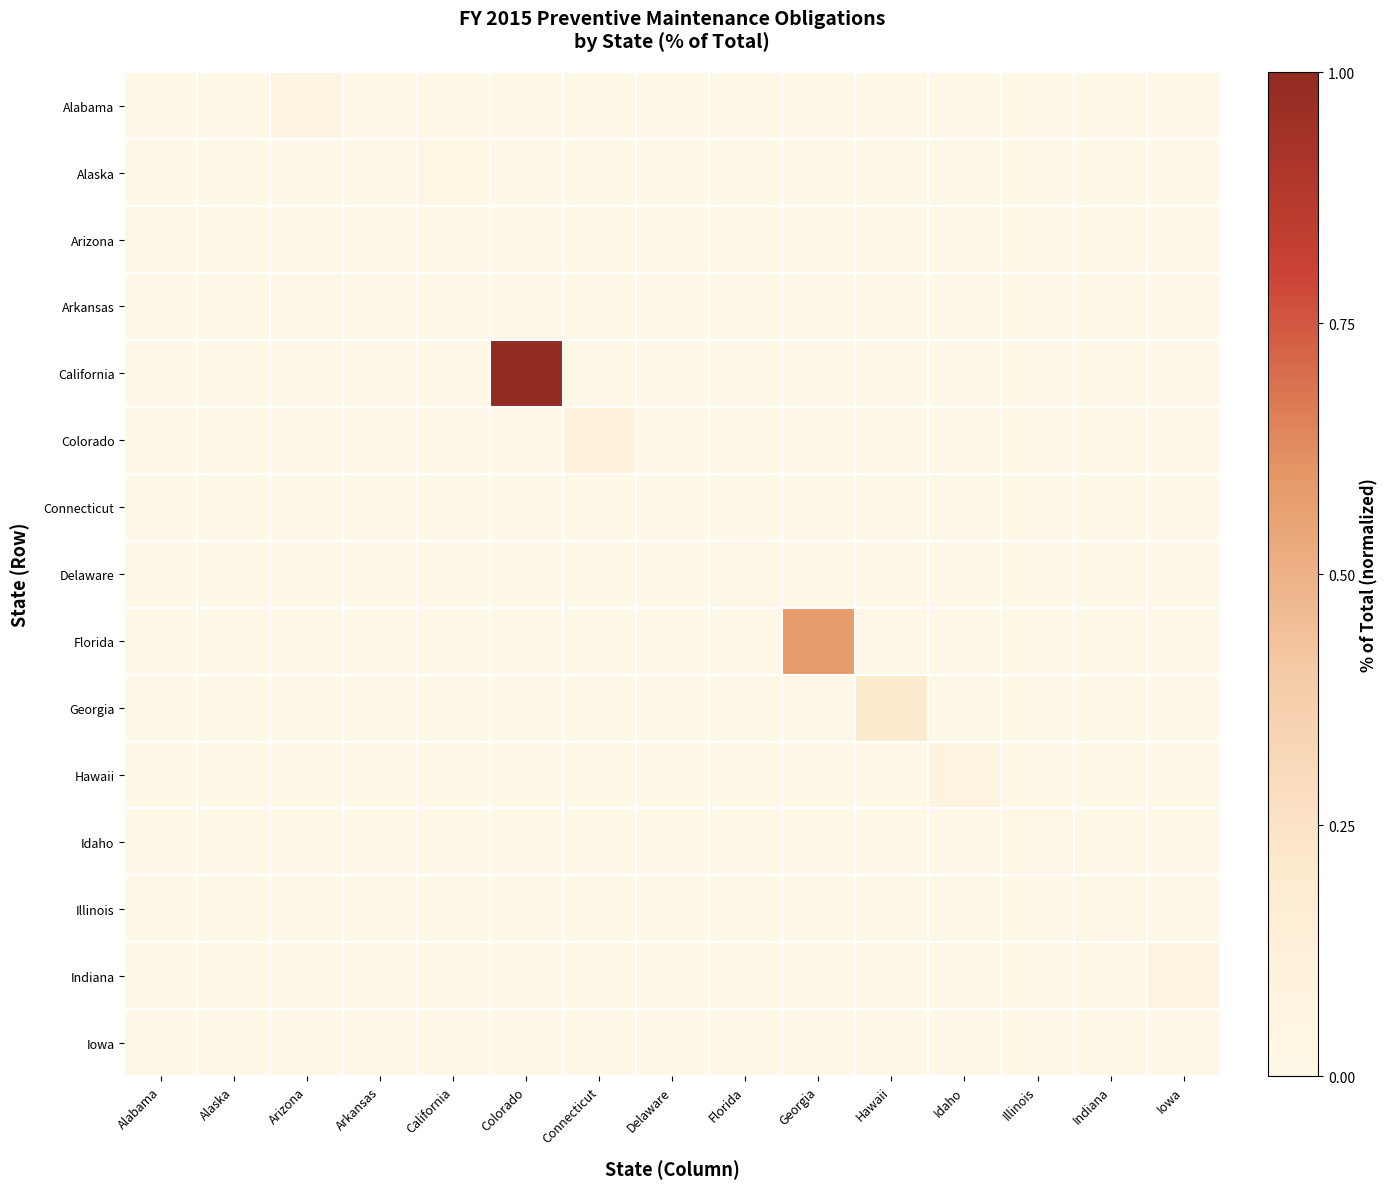

Reading left to right, transcribe all the data shown in this chart.

Alabama: Alabama=0.0	Alaska=0.0	Arizona=0.1	Arkansas=0.0	California=0.0	Colorado=0.0	Connecticut=0.0	Delaware=0.0	Florida=0.0	Georgia=0.0	Hawaii=0.0	Idaho=0.0	Illinois=0.0	Indiana=0.0	Iowa=0.0
Alaska: Alabama=0.0	Alaska=0.0	Arizona=0.0	Arkansas=0.0	California=0.0	Colorado=0.0	Connecticut=0.0	Delaware=0.0	Florida=0.0	Georgia=0.0	Hawaii=0.0	Idaho=0.0	Illinois=0.0	Indiana=0.0	Iowa=0.0
Arizona: Alabama=0.0	Alaska=0.0	Arizona=0.0	Arkansas=0.0	California=0.0	Colorado=0.0	Connecticut=0.0	Delaware=0.0	Florida=0.0	Georgia=0.0	Hawaii=0.0	Idaho=0.0	Illinois=0.0	Indiana=0.0	Iowa=0.0
Arkansas: Alabama=0.0	Alaska=0.0	Arizona=0.0	Arkansas=0.0	California=0.0	Colorado=0.0	Connecticut=0.0	Delaware=0.0	Florida=0.0	Georgia=0.0	Hawaii=0.0	Idaho=0.0	Illinois=0.0	Indiana=0.0	Iowa=0.0
California: Alabama=0.0	Alaska=0.0	Arizona=0.0	Arkansas=0.0	California=0.0	Colorado=1.0	Connecticut=0.0	Delaware=0.0	Florida=0.0	Georgia=0.0	Hawaii=0.0	Idaho=0.0	Illinois=0.0	Indiana=0.0	Iowa=0.0
Colorado: Alabama=0.0	Alaska=0.0	Arizona=0.0	Arkansas=0.0	California=0.0	Colorado=0.0	Connecticut=0.1	Delaware=0.0	Florida=0.0	Georgia=0.0	Hawaii=0.0	Idaho=0.0	Illinois=0.0	Indiana=0.0	Iowa=0.0
Connecticut: Alabama=0.0	Alaska=0.0	Arizona=0.0	Arkansas=0.0	California=0.0	Colorado=0.0	Connecticut=0.0	Delaware=0.0	Florida=0.0	Georgia=0.0	Hawaii=0.0	Idaho=0.0	Illinois=0.0	Indiana=0.0	Iowa=0.0
Delaware: Alabama=0.0	Alaska=0.0	Arizona=0.0	Arkansas=0.0	California=0.0	Colorado=0.0	Connecticut=0.0	Delaware=0.0	Florida=0.0	Georgia=0.0	Hawaii=0.0	Idaho=0.0	Illinois=0.0	Indiana=0.0	Iowa=0.0
Florida: Alabama=0.0	Alaska=0.0	Arizona=0.0	Arkansas=0.0	California=0.0	Colorado=0.0	Connecticut=0.0	Delaware=0.0	Florida=0.0	Georgia=0.6	Hawaii=0.0	Idaho=0.0	Illinois=0.0	Indiana=0.0	Iowa=0.0
Georgia: Alabama=0.0	Alaska=0.0	Arizona=0.0	Arkansas=0.0	California=0.0	Colorado=0.0	Connecticut=0.0	Delaware=0.0	Florida=0.0	Georgia=0.0	Hawaii=0.2	Idaho=0.0	Illinois=0.0	Indiana=0.0	Iowa=0.0
Hawaii: Alabama=0.0	Alaska=0.0	Arizona=0.0	Arkansas=0.0	California=0.0	Colorado=0.0	Connecticut=0.0	Delaware=0.0	Florida=0.0	Georgia=0.0	Hawaii=0.0	Idaho=0.1	Illinois=0.0	Indiana=0.0	Iowa=0.0
Idaho: Alabama=0.0	Alaska=0.0	Arizona=0.0	Arkansas=0.0	California=0.0	Colorado=0.0	Connecticut=0.0	Delaware=0.0	Florida=0.0	Georgia=0.0	Hawaii=0.0	Idaho=0.0	Illinois=0.0	Indiana=0.0	Iowa=0.0
Illinois: Alabama=0.0	Alaska=0.0	Arizona=0.0	Arkansas=0.0	California=0.0	Colorado=0.0	Connecticut=0.0	Delaware=0.0	Florida=0.0	Georgia=0.0	Hawaii=0.0	Idaho=0.0	Illinois=0.0	Indiana=0.0	Iowa=0.0
Indiana: Alabama=0.0	Alaska=0.0	Arizona=0.0	Arkansas=0.0	California=0.0	Colorado=0.0	Connecticut=0.0	Delaware=0.0	Florida=0.0	Georgia=0.0	Hawaii=0.0	Idaho=0.0	Illinois=0.0	Indiana=0.0	Iowa=0.1
Iowa: Alabama=0.0	Alaska=0.0	Arizona=0.0	Arkansas=0.0	California=0.0	Colorado=0.0	Connecticut=0.0	Delaware=0.0	Florida=0.0	Georgia=0.0	Hawaii=0.0	Idaho=0.0	Illinois=0.0	Indiana=0.0	Iowa=0.0